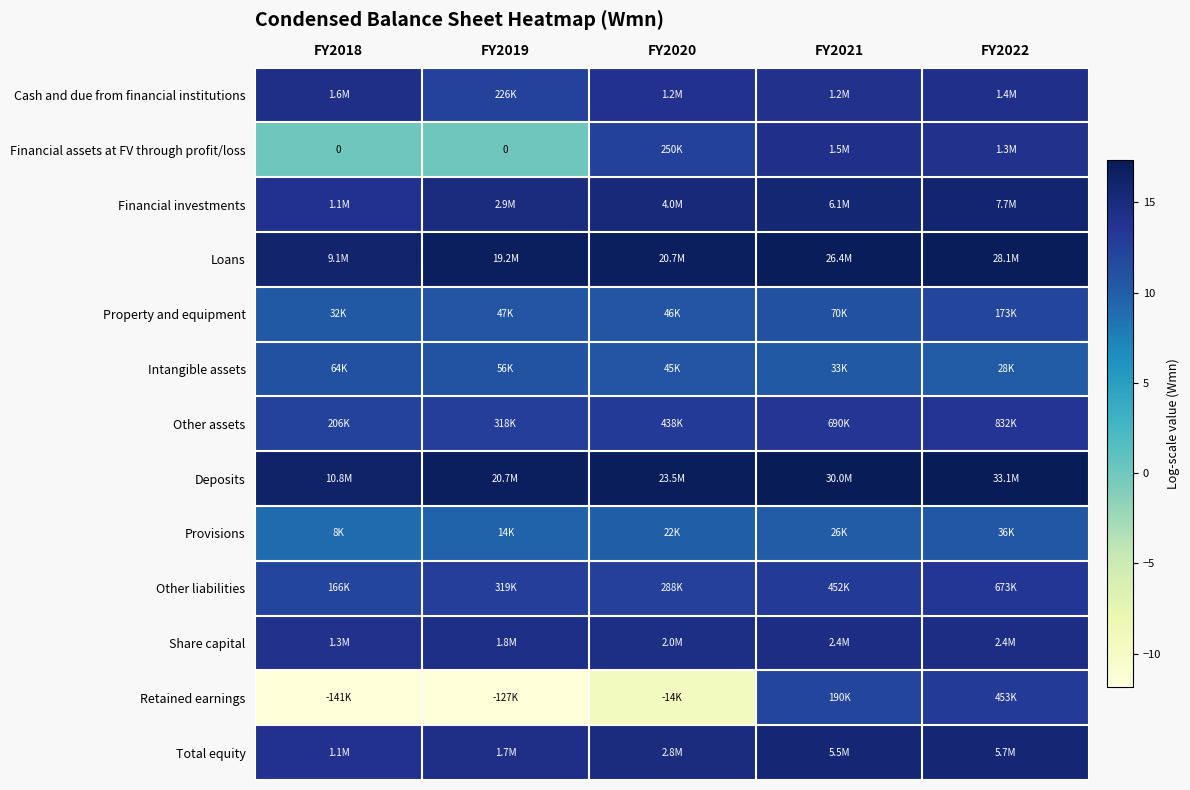

What is the spread (max minus min) of values at FY2021?

7.1